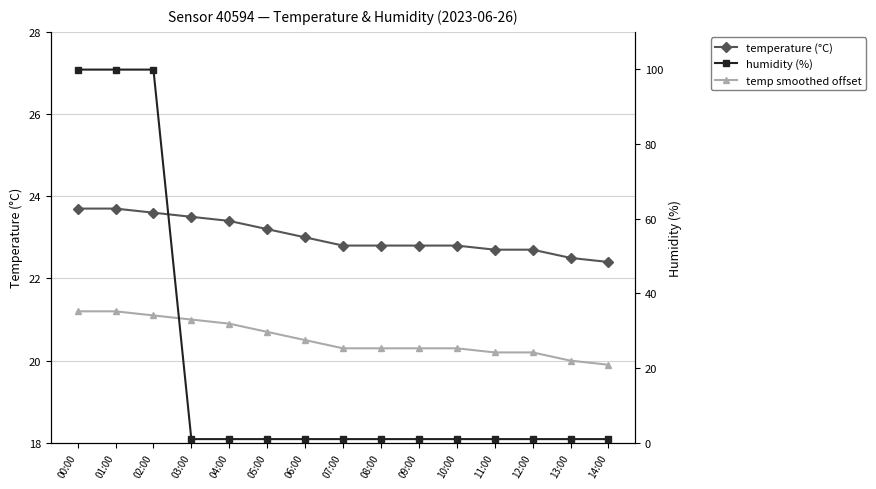

What is the label of the 14th point from the right?

01:00